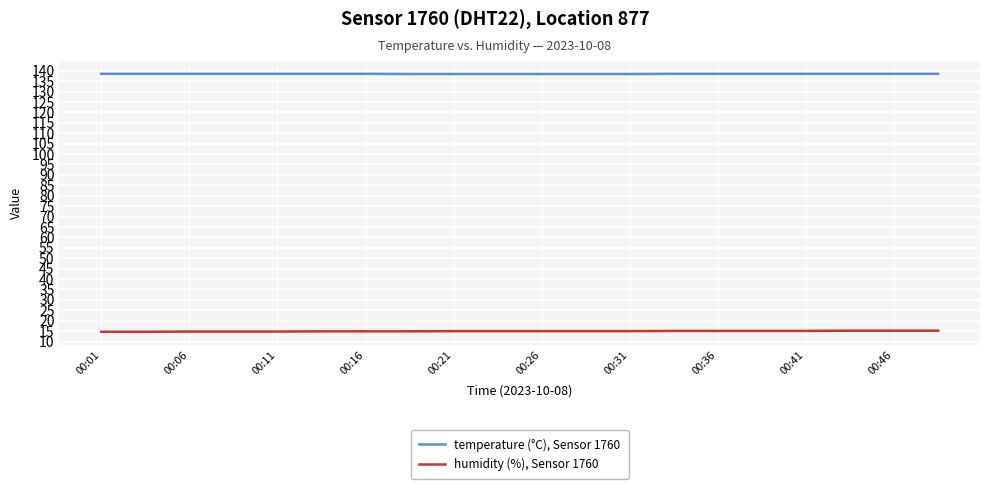

At how many categories does at least one series exceed 105?

20